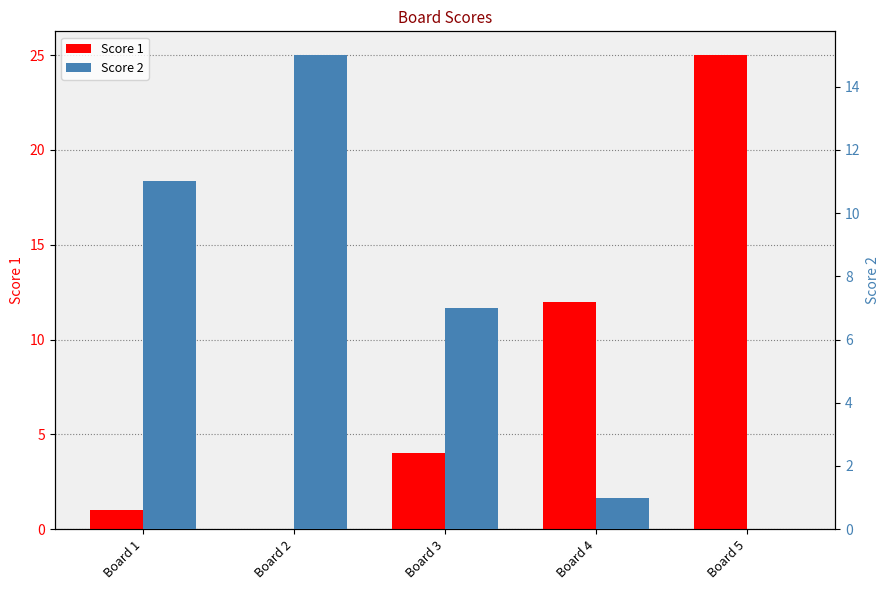

Which series has the largest range (max minus min)?

Score 1